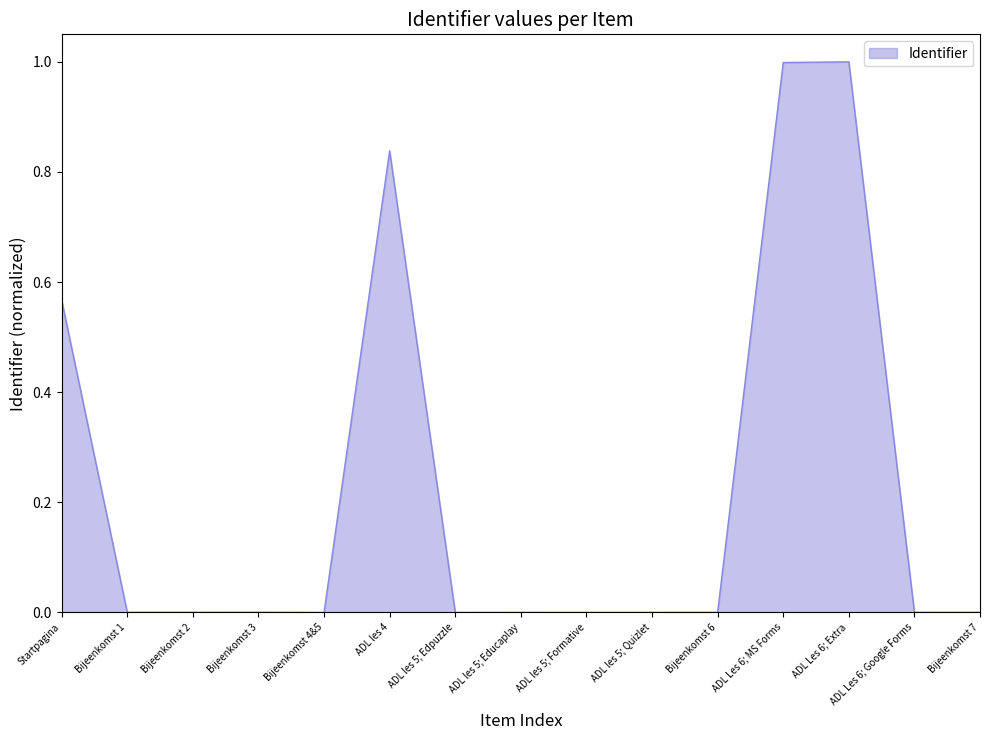

What position from the right is ADL Les 6; MS Forms?

4